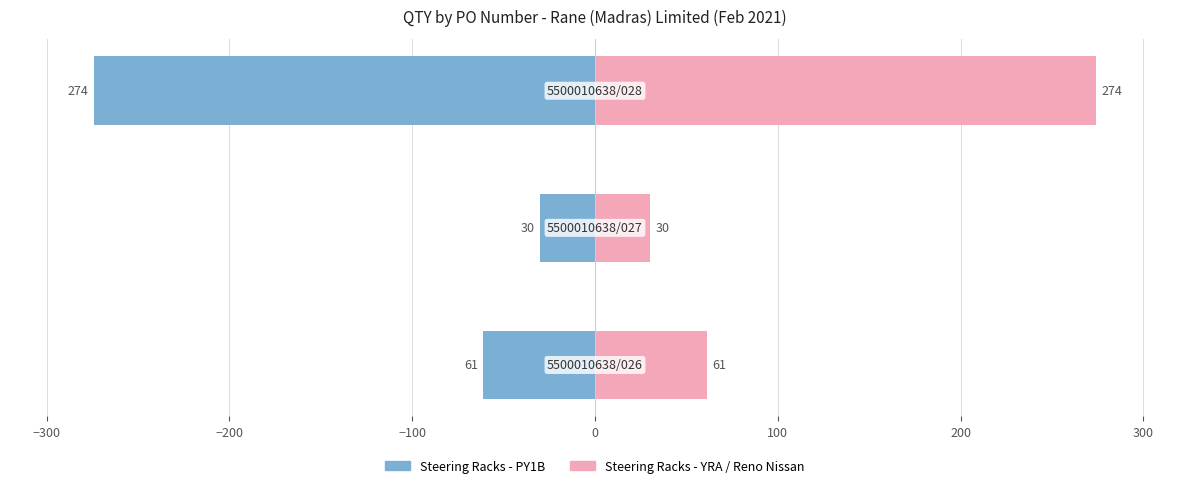

Rank the series by their average value, from highest to lowest.

Steering Racks - YRA / Reno Nissan, Steering Racks - PY1B